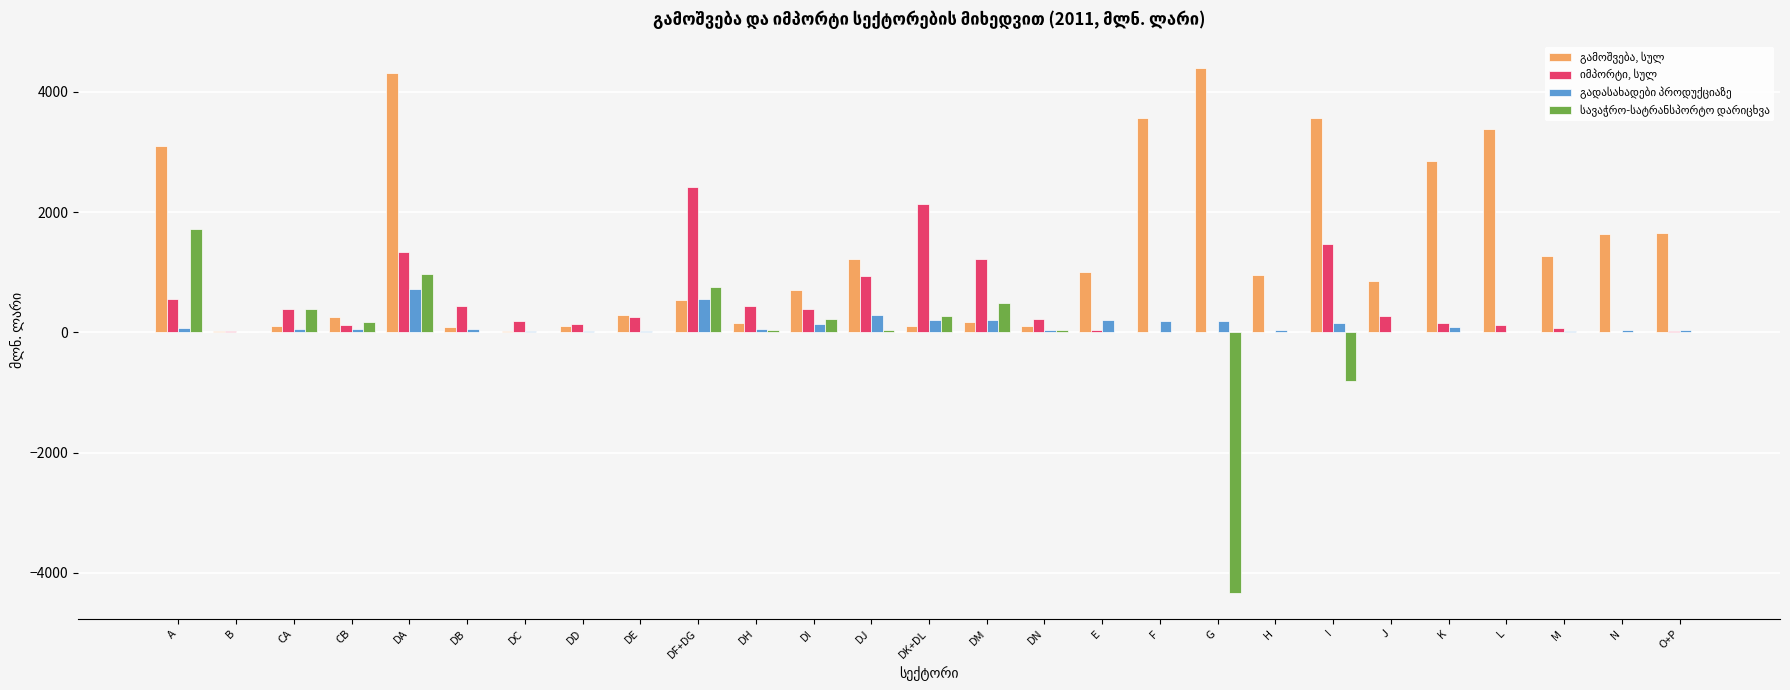

At which category is the sum across all series the highest?

DA